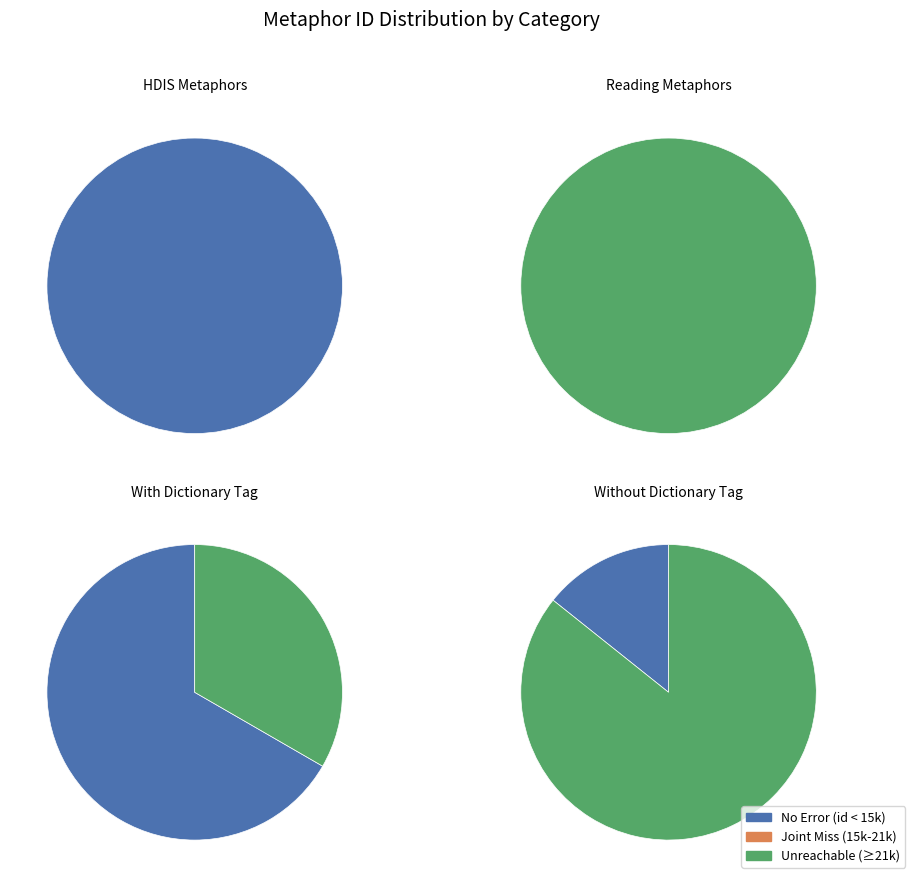

Is it true that Nor absent are those tuneful is 26% of the pie?

False